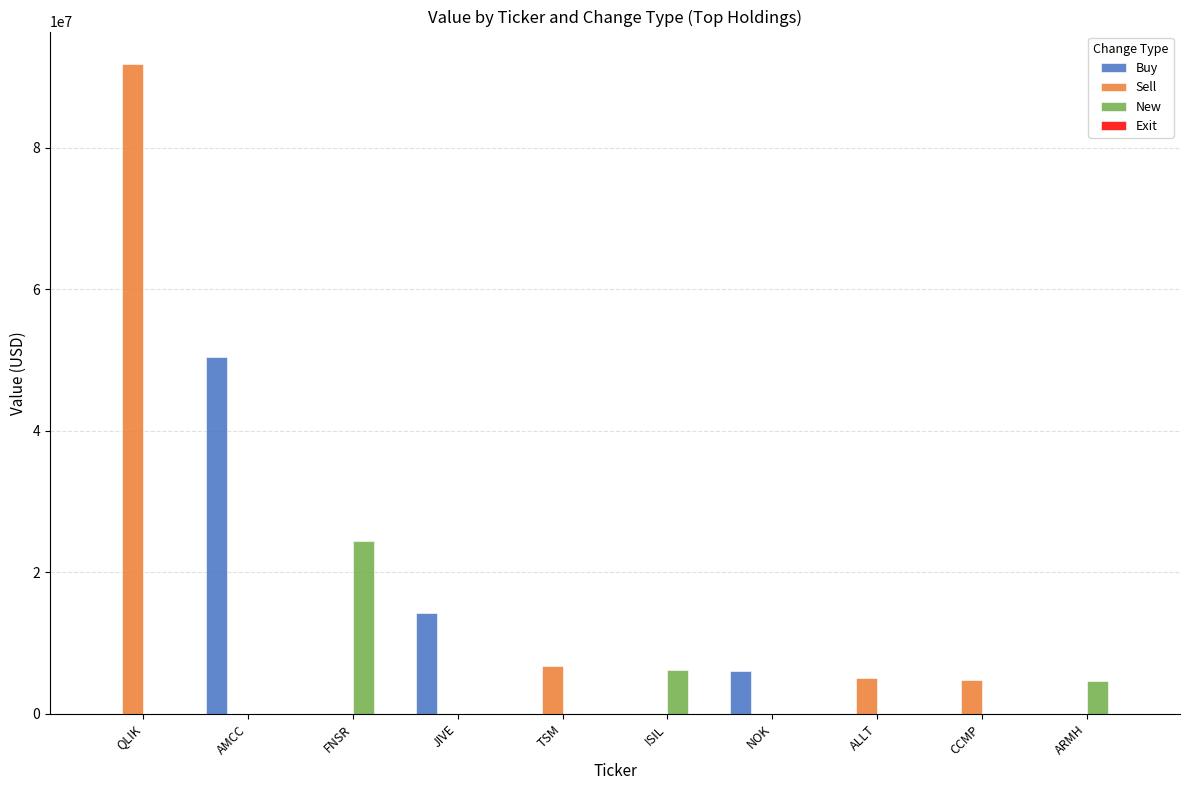

Which label corresponds to the largest value in the chart?

QLIK